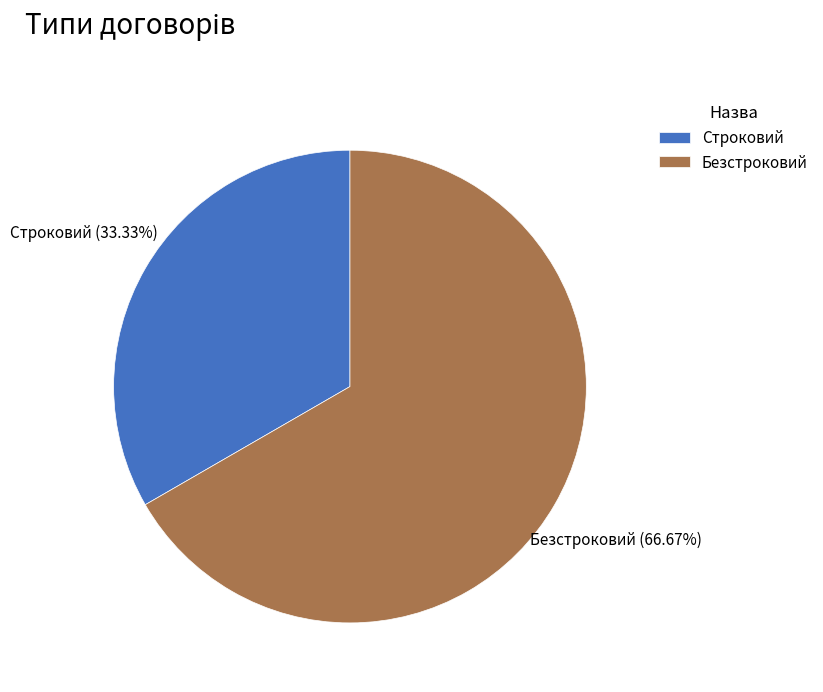

Is it true that Строковий is 47% of the pie?

False